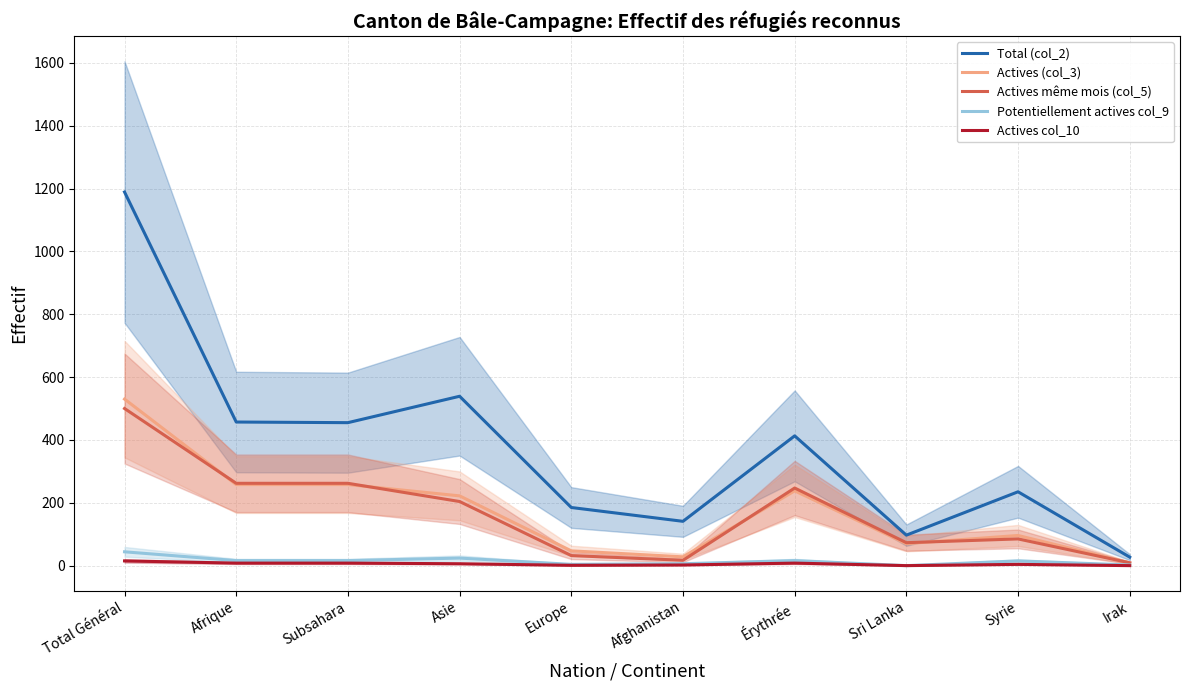

At how many categories does at least one series exceed 224?

6